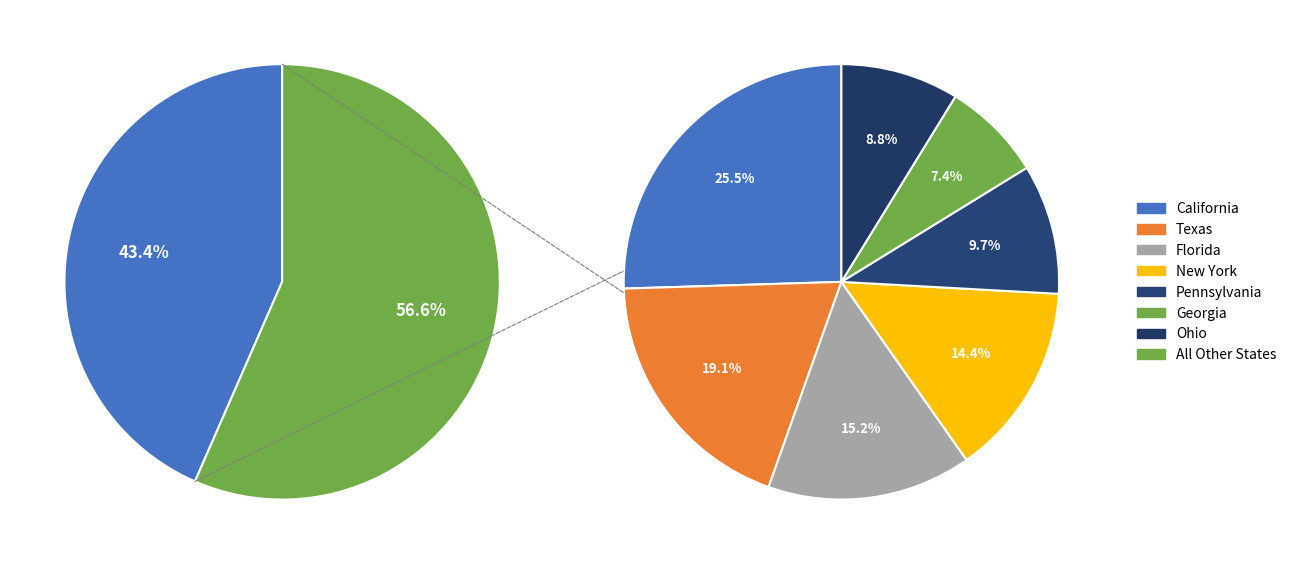

How many slices are in this pie chart?

7